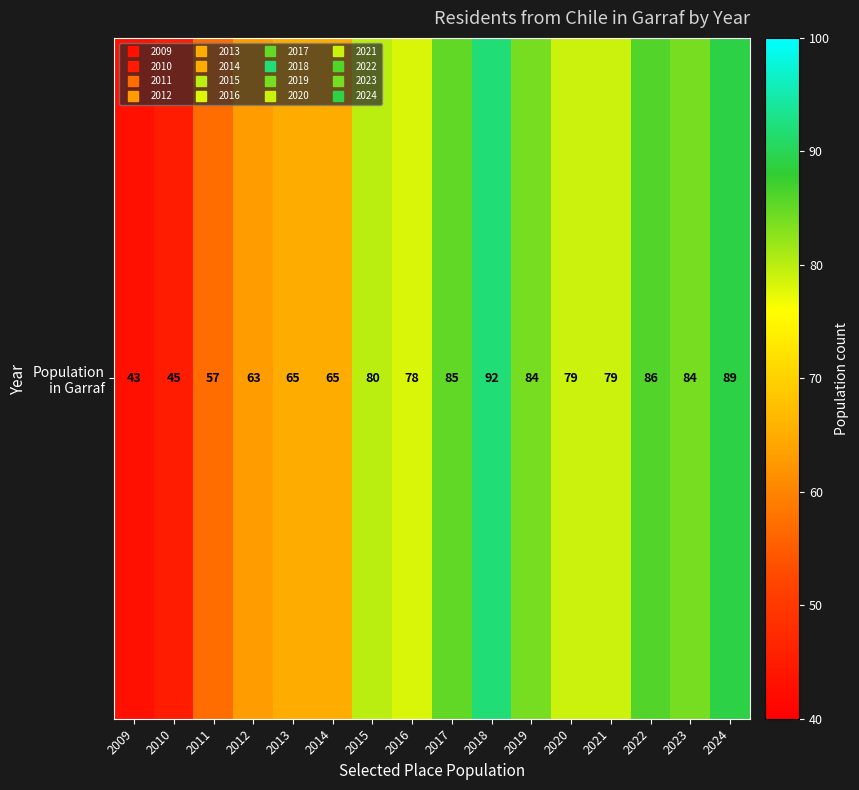

Reading right to left, extract all data points from this chart.

2024=89	2023=84	2022=86	2021=79	2020=79	2019=84	2018=92	2017=85	2016=78	2015=80	2014=65	2013=65	2012=63	2011=57	2010=45	2009=43